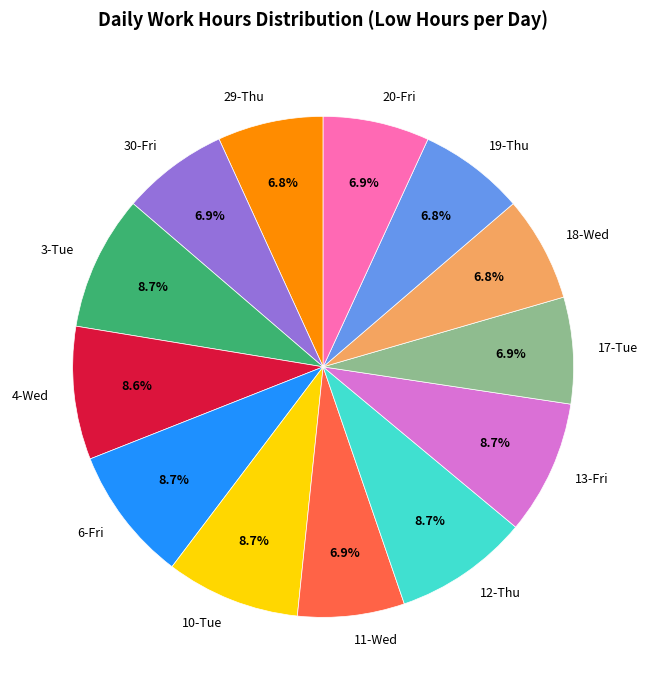

How many slices are in this pie chart?

13